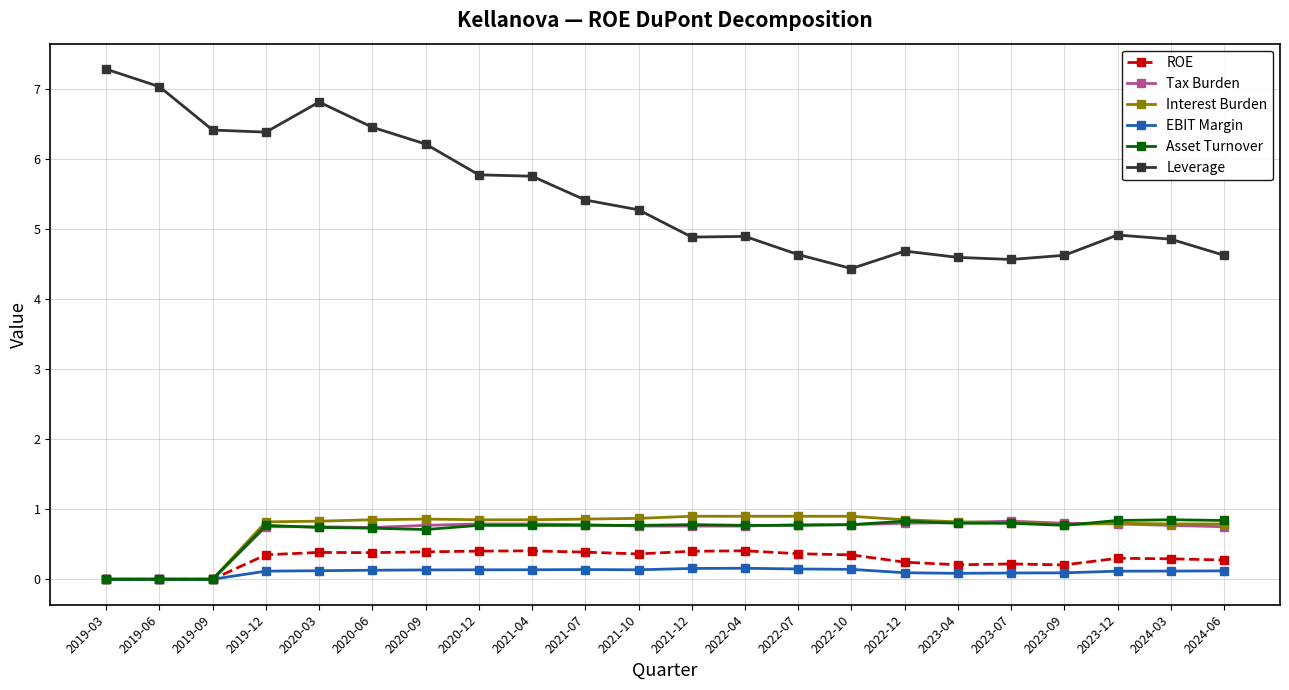

The value of Tax Burden at 2019-03 is 0.4. True or false?

False